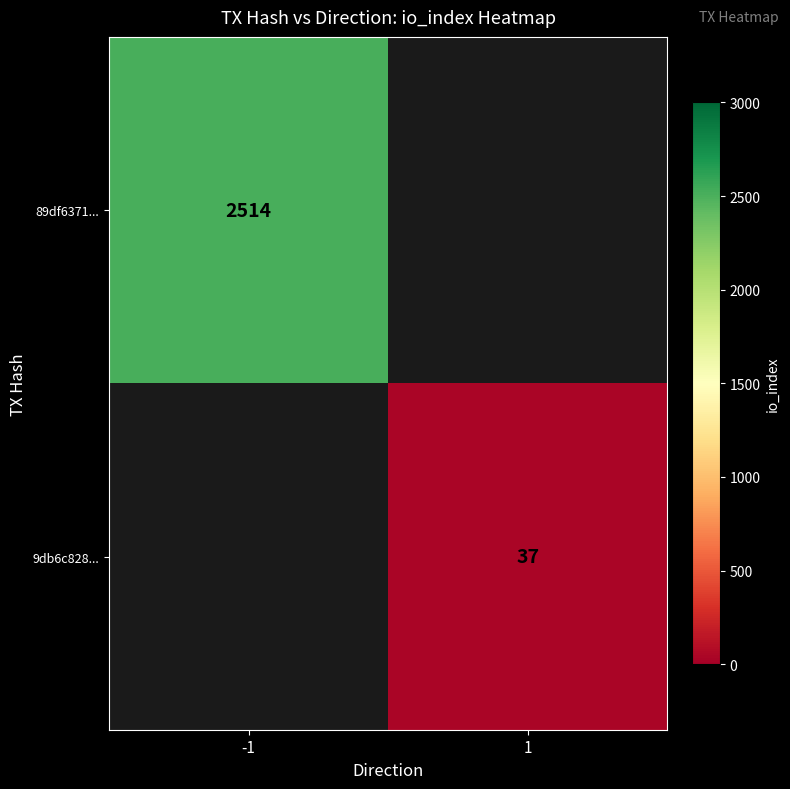

What is the maximum value shown in the chart?

2514.0